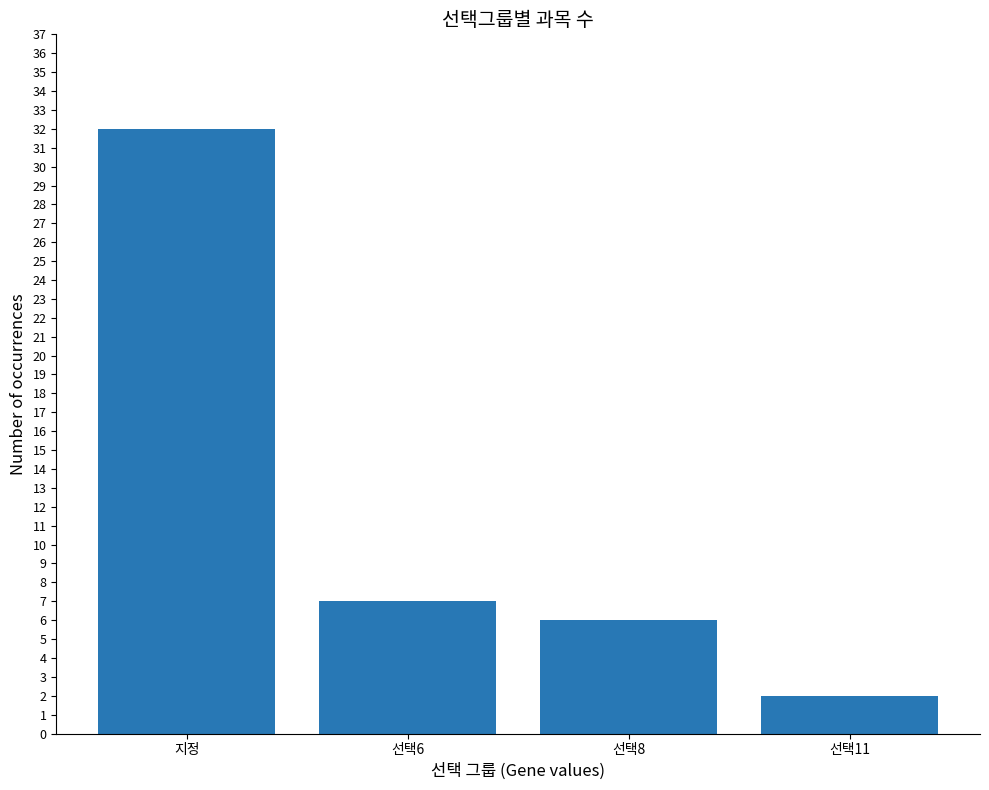

How many values are below 7?

2